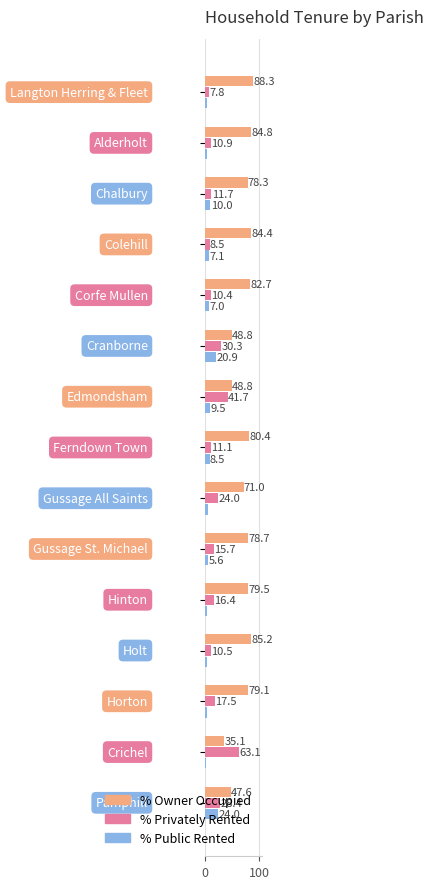

Which series has the widest spread of values?

% Privately Rented